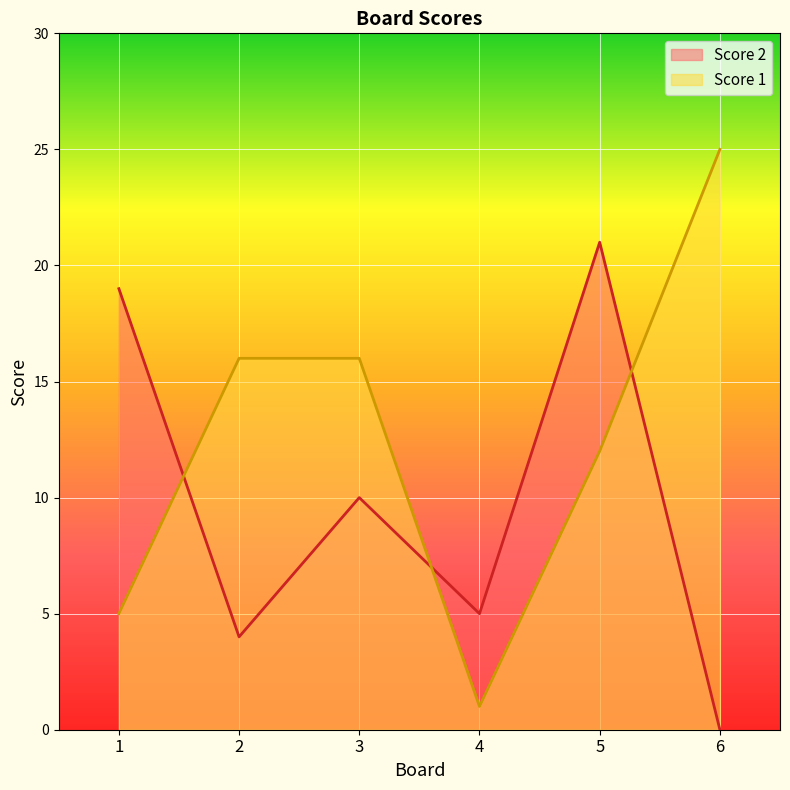

At how many categories does at least one series exceed 24?

1